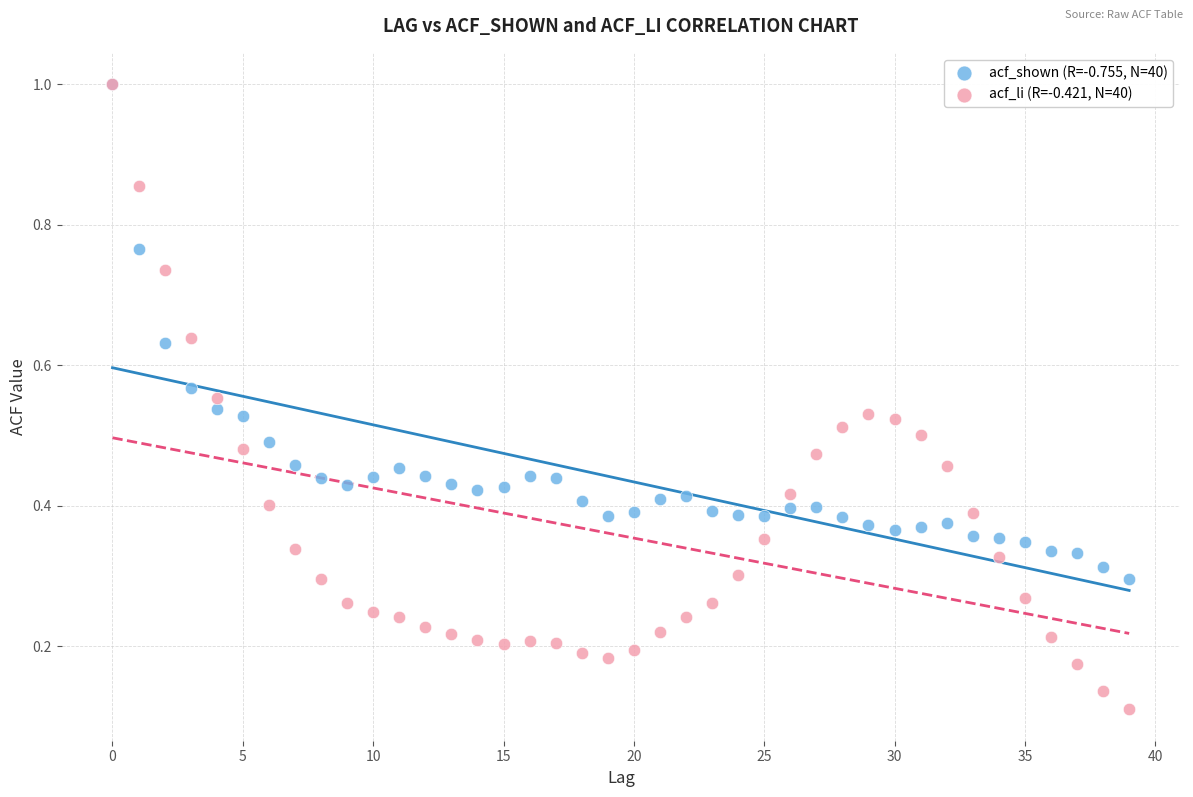

Which series reaches the minimum Y coordinate?

acf_li (R=-0.421, N=40)